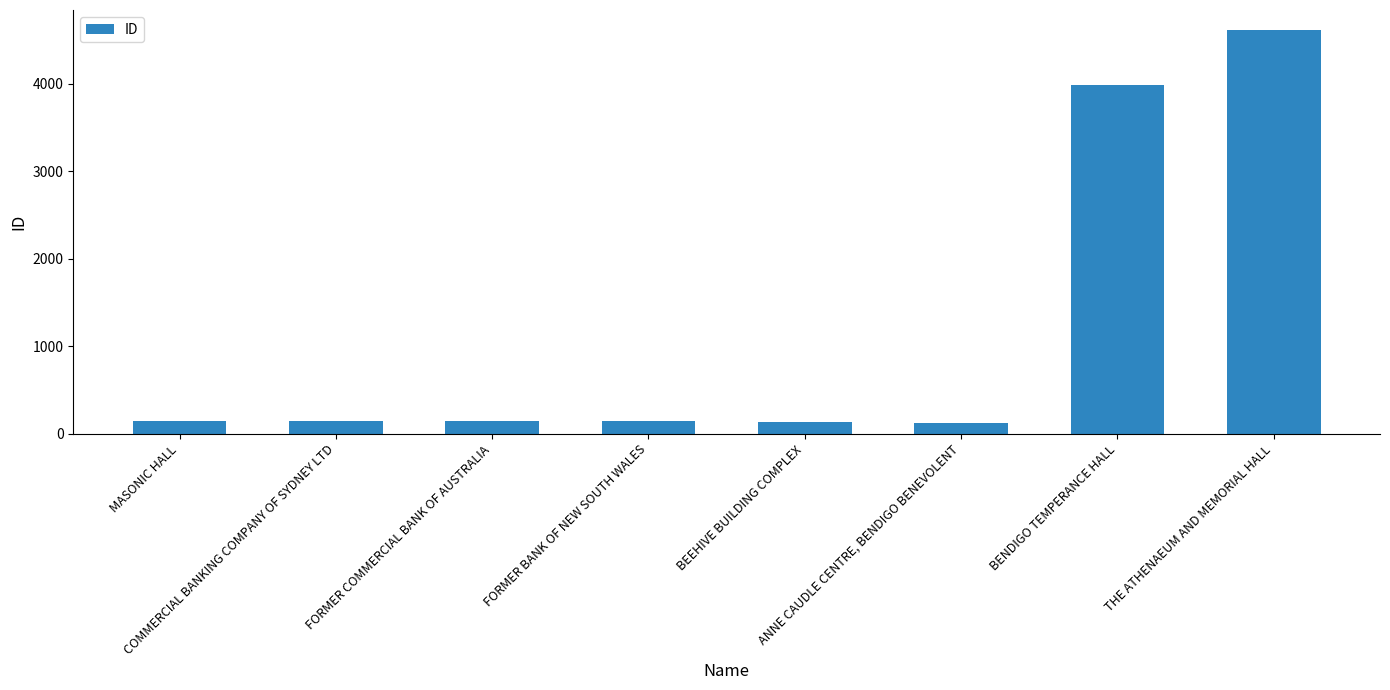

True or false: the data shows 142 at COMMERCIAL BANKING COMPANY OF SYDNEY LTD.

True